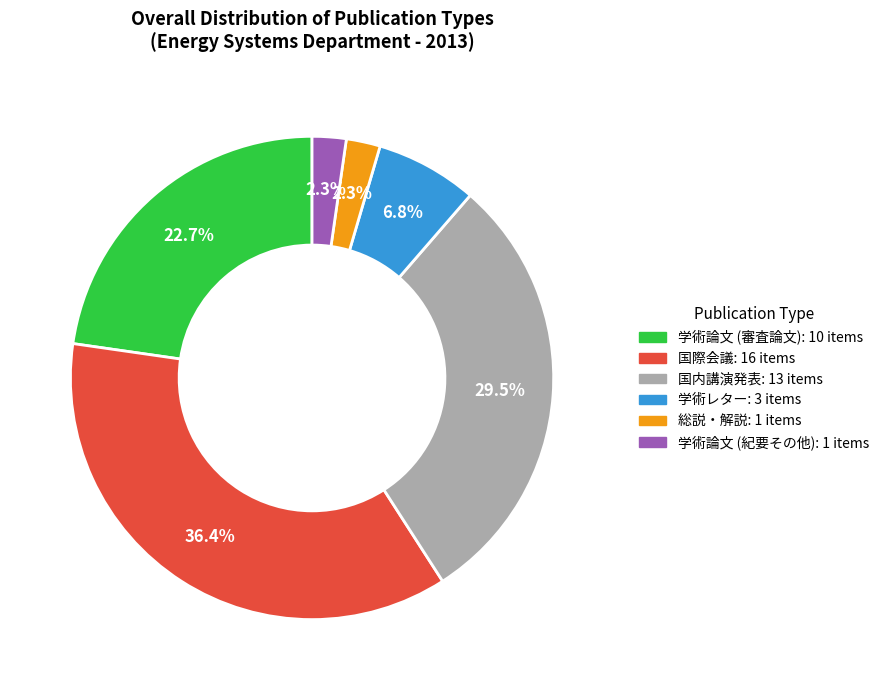

Which slice is the largest?

国際会議